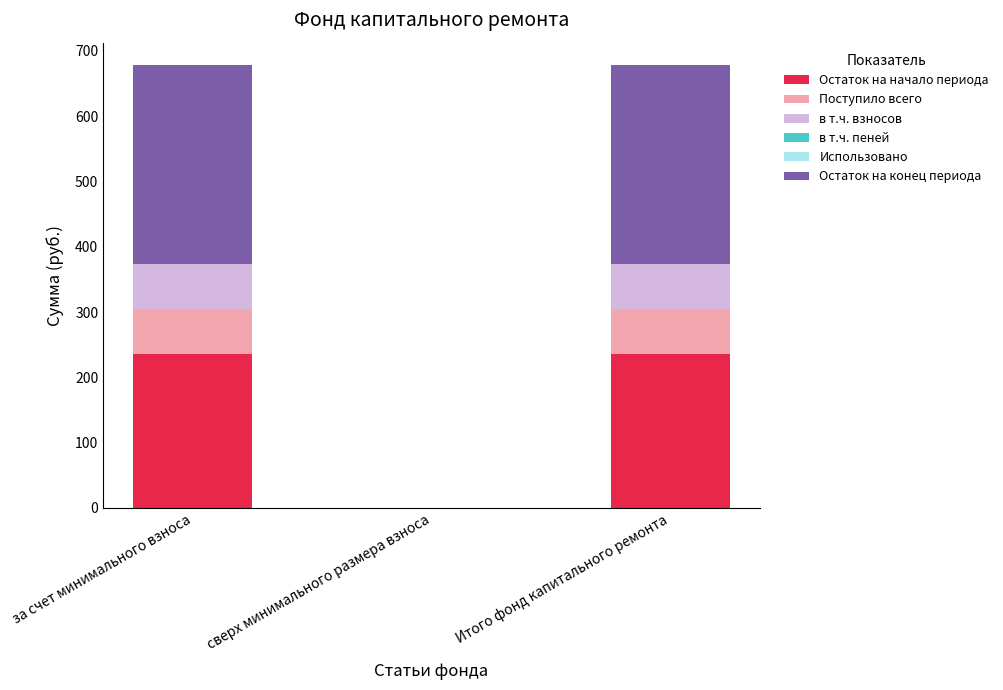

What is the maximum value for Остаток на начало периода?

235.2